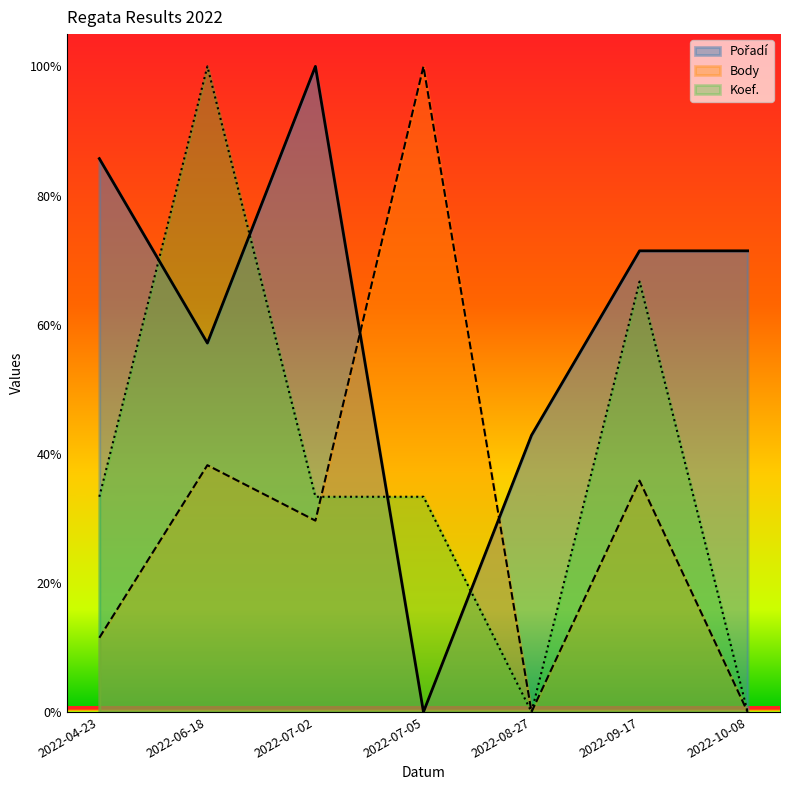

At which label does Pořadí reach its peak?

2022-07-02